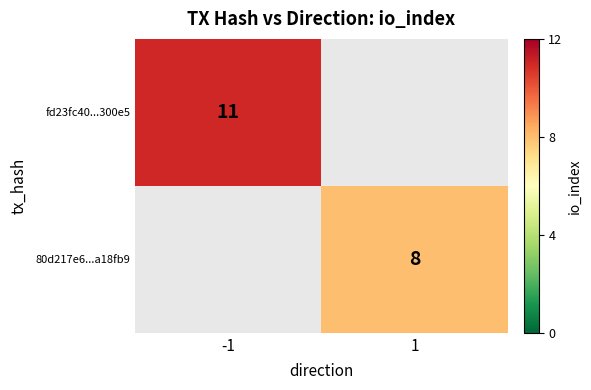

The fd23fc40...300e5 series shows 8 at -1. True or false?

False